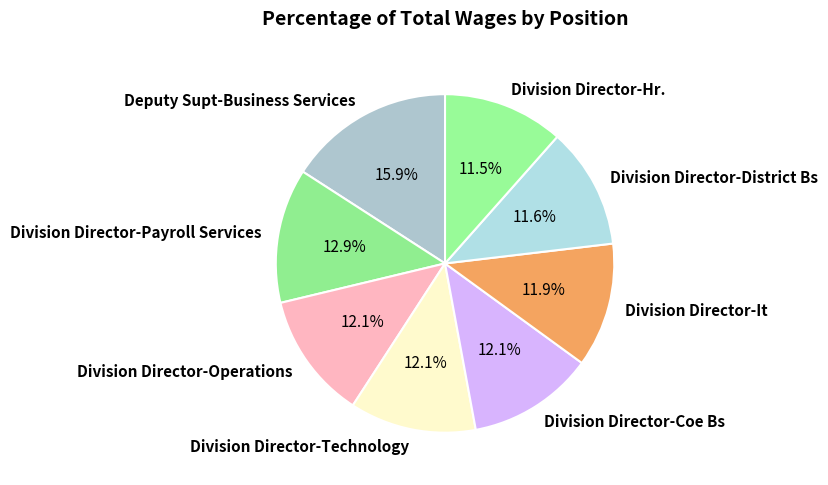

Which category has the biggest portion of the pie?

Deputy Supt-Business Services